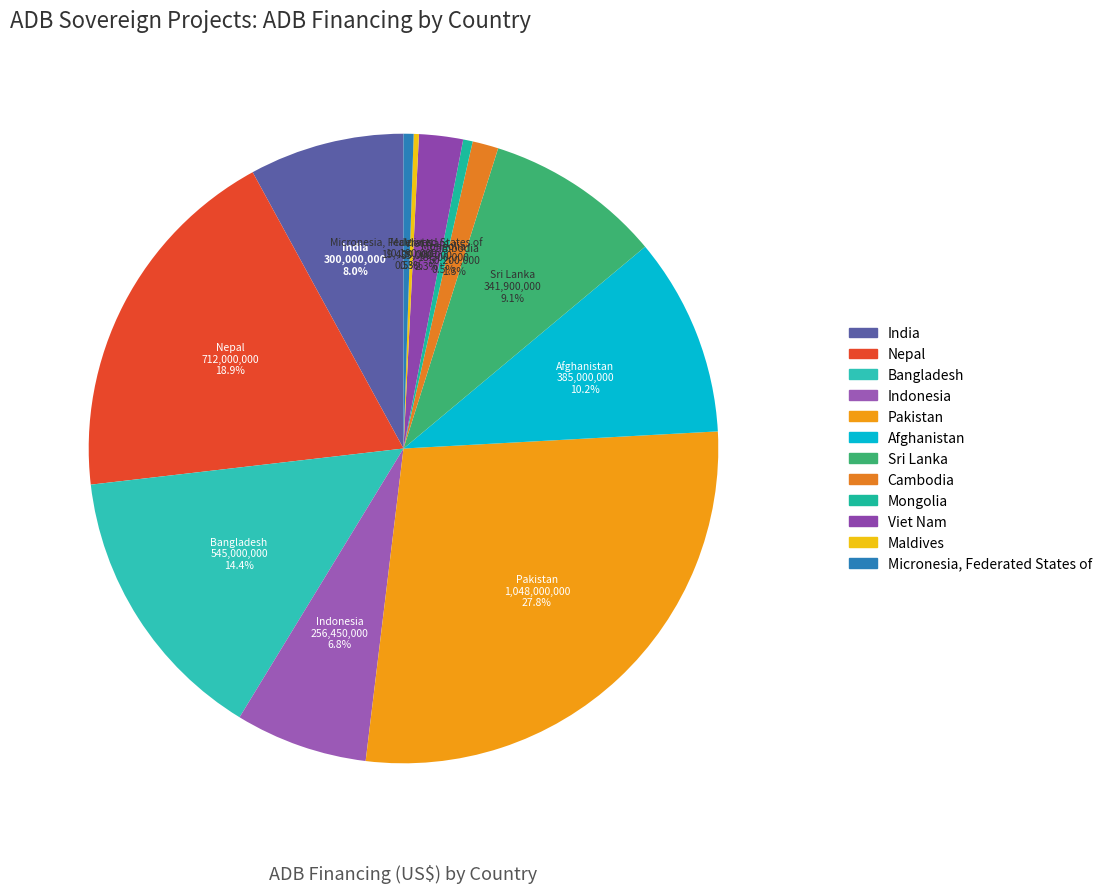

Between Bangladesh and Nepal, which is larger?

Nepal